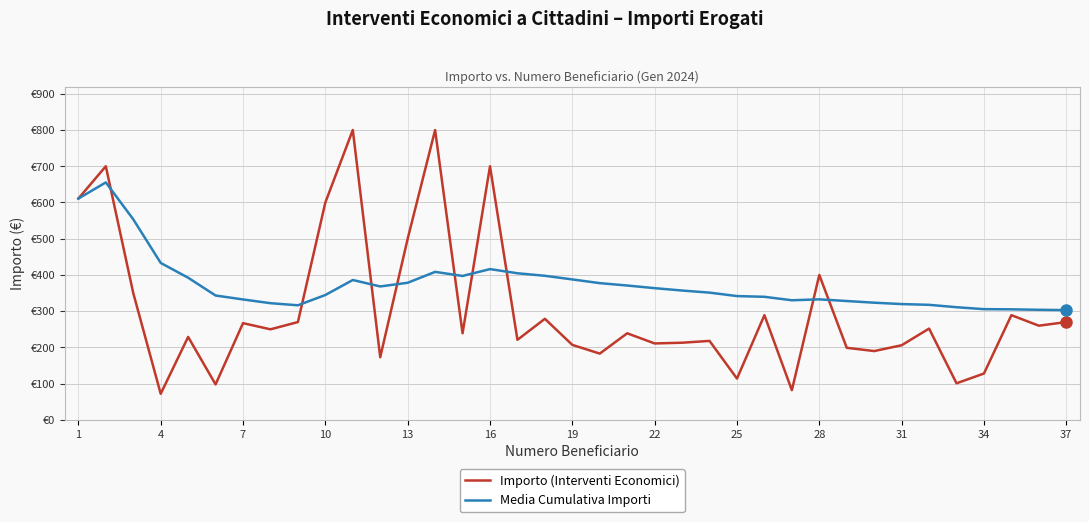

What are all the series names shown in the legend?

Importo (Interventi Economici), Media Cumulativa Importi